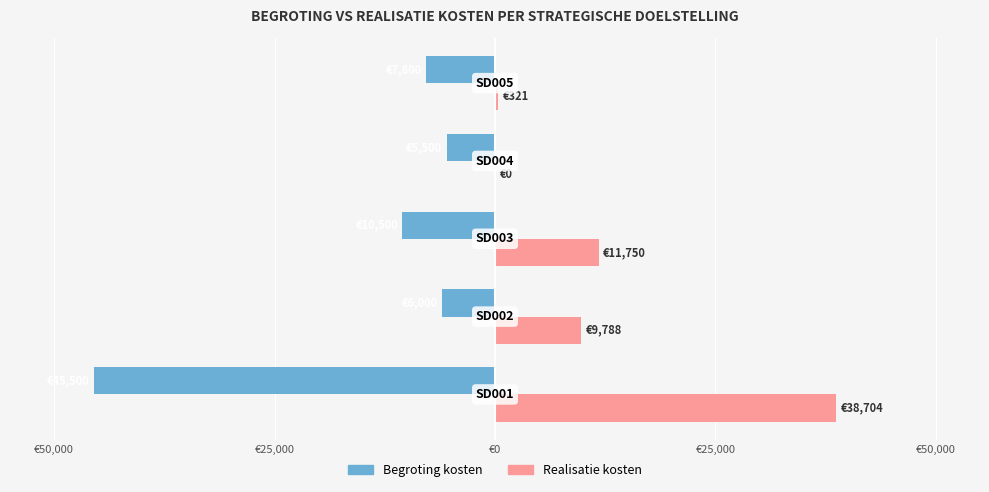

What is the difference between the maximum and minimum values in the Realisatie kosten series?

38703.8